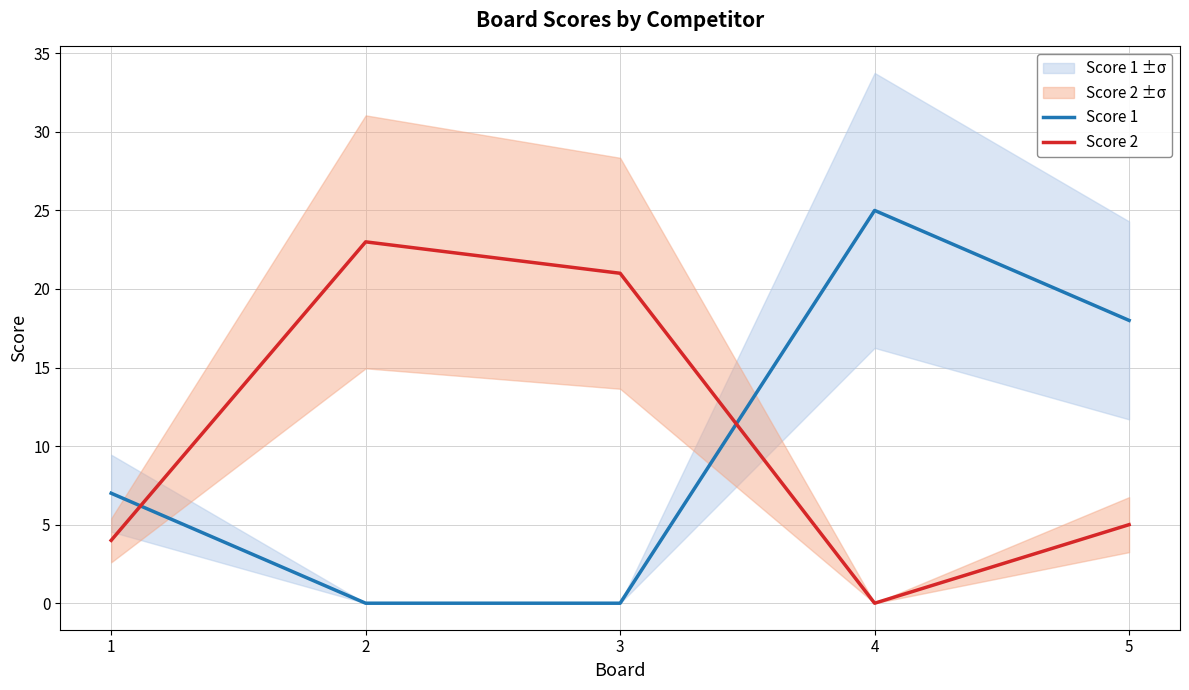

Rank the series by their average value, from highest to lowest.

Score 2, Score 1